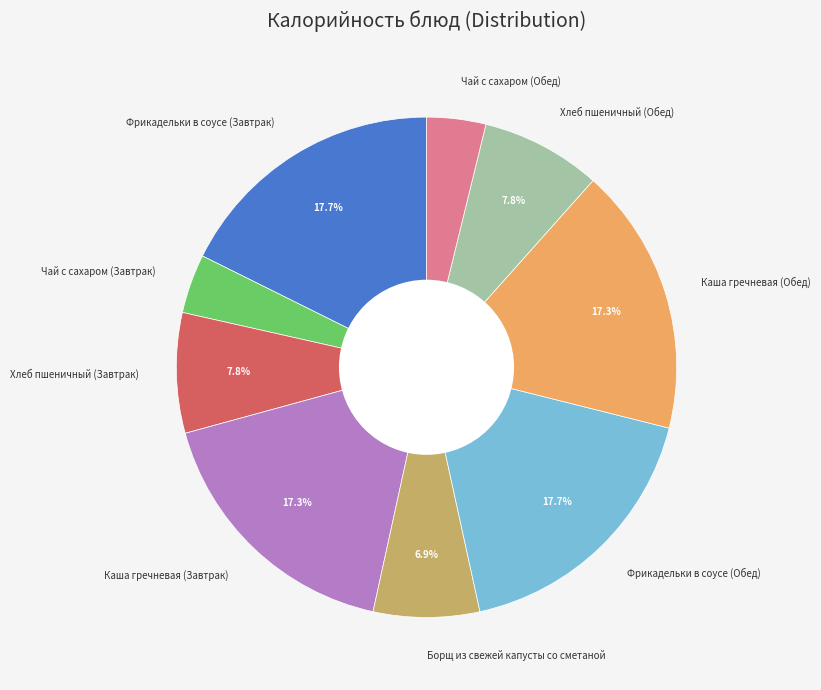

Between Хлеб пшеничный (Завтрак) and Каша гречневая (Завтрак), which is larger?

Каша гречневая (Завтрак)